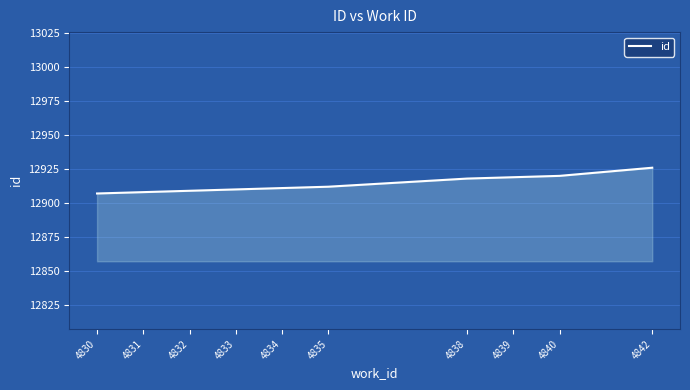

Which category has the highest value across all series?

4842